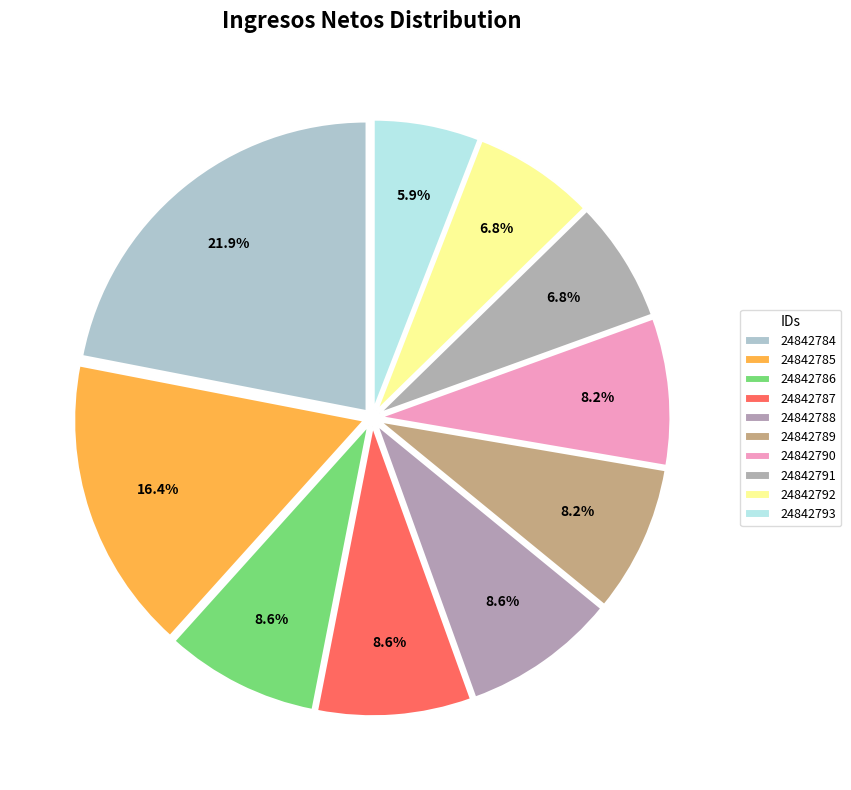

How many slices are in this pie chart?

10